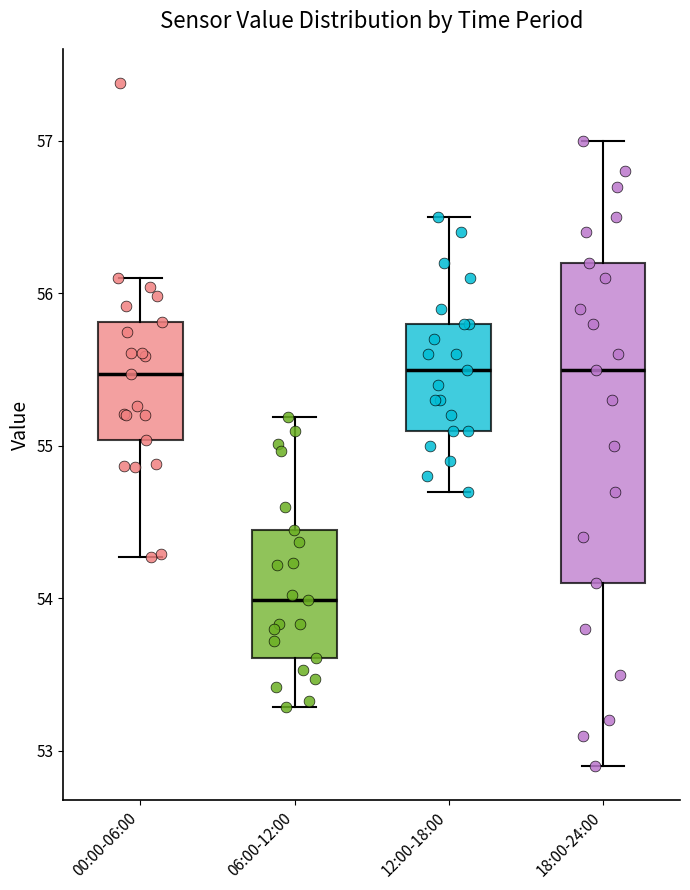

Reading left to right, transcribe this box plot: for each box, give where its median line is, the range the box spans, and where its two whiskers end, as read against the y-axis. The values are not printed on the chart, so give them approximately, as read against the axis.

00:00-06:00: median 55.5, box 55.0 to 55.8, whiskers 54.3 to 56.1
06:00-12:00: median 54.0, box 53.6 to 54.5, whiskers 53.3 to 55.2
12:00-18:00: median 55.5, box 55.1 to 55.8, whiskers 54.7 to 56.5
18:00-24:00: median 55.5, box 54.1 to 56.2, whiskers 52.9 to 57.0